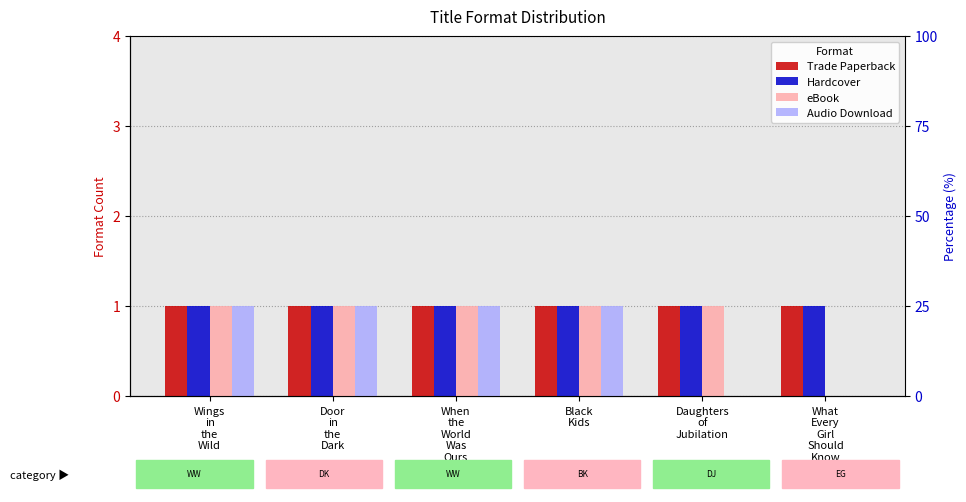

Where is Hardcover nearest to the value 1?

Wings
in
the
Wild